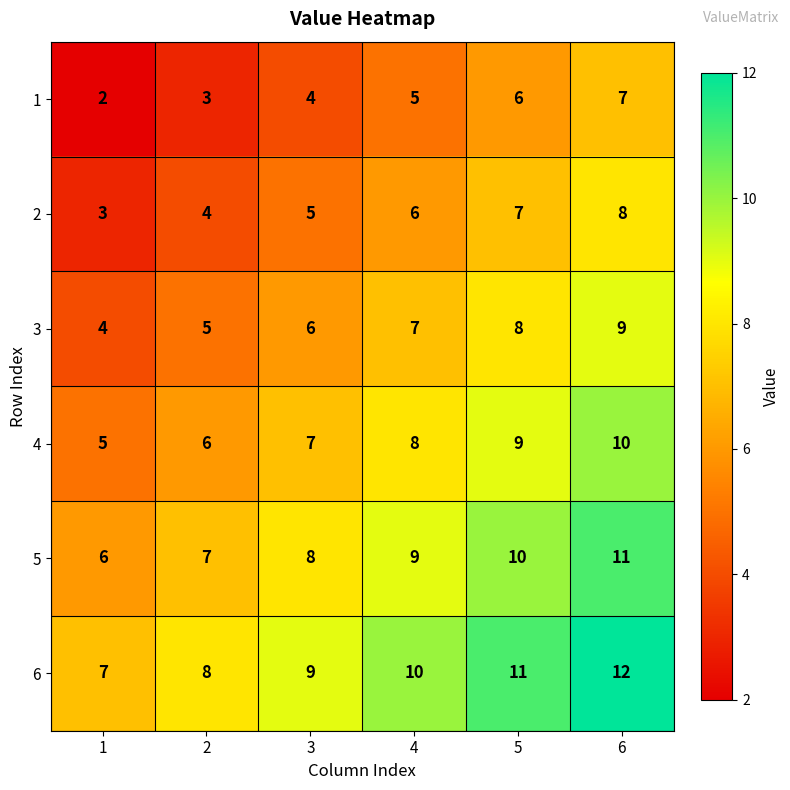

Rank the series at 4 from lowest to highest value.

1, 2, 3, 4, 5, 6